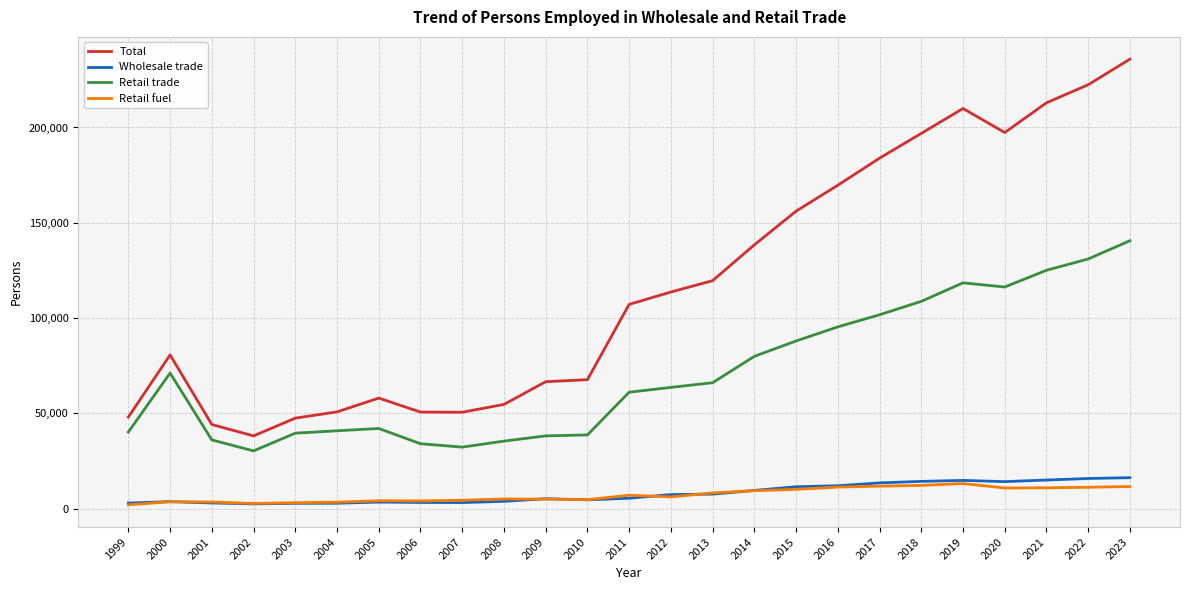

At which category does Total reach its first local peak?

2000